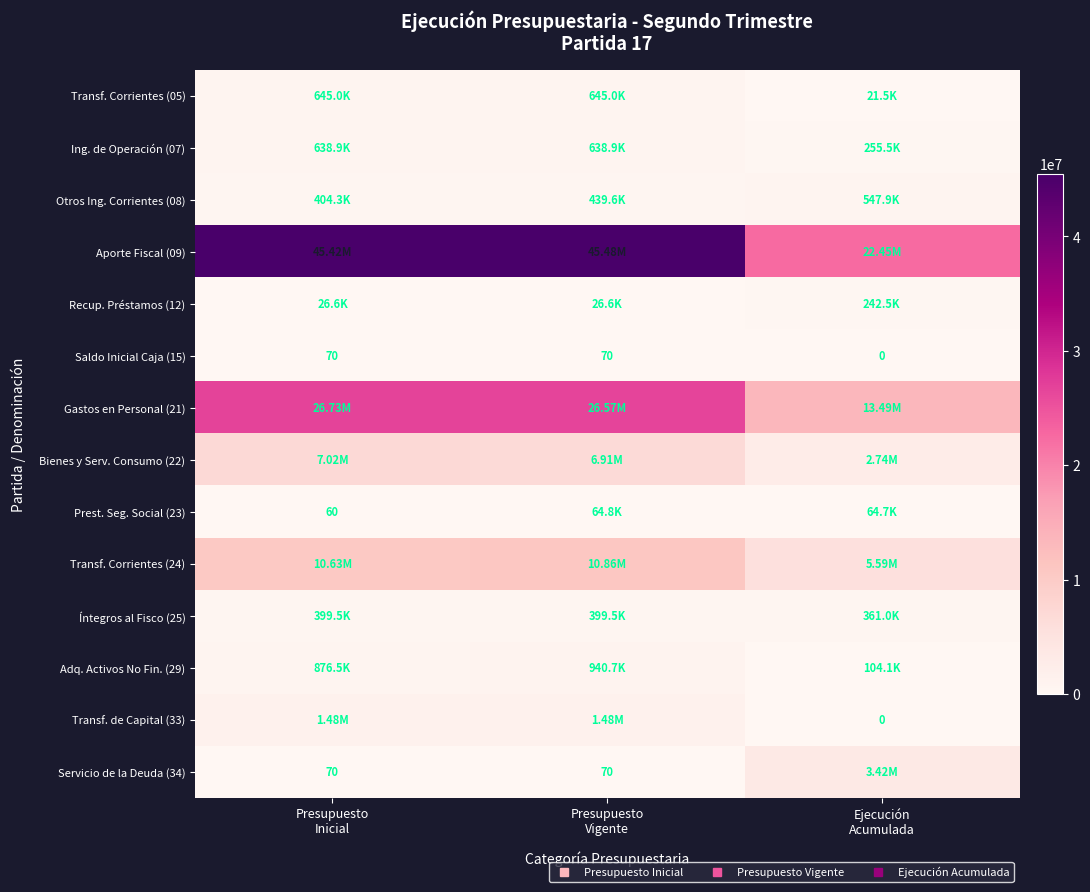

At which category is the sum across all series the highest?

Presupuesto
Vigente